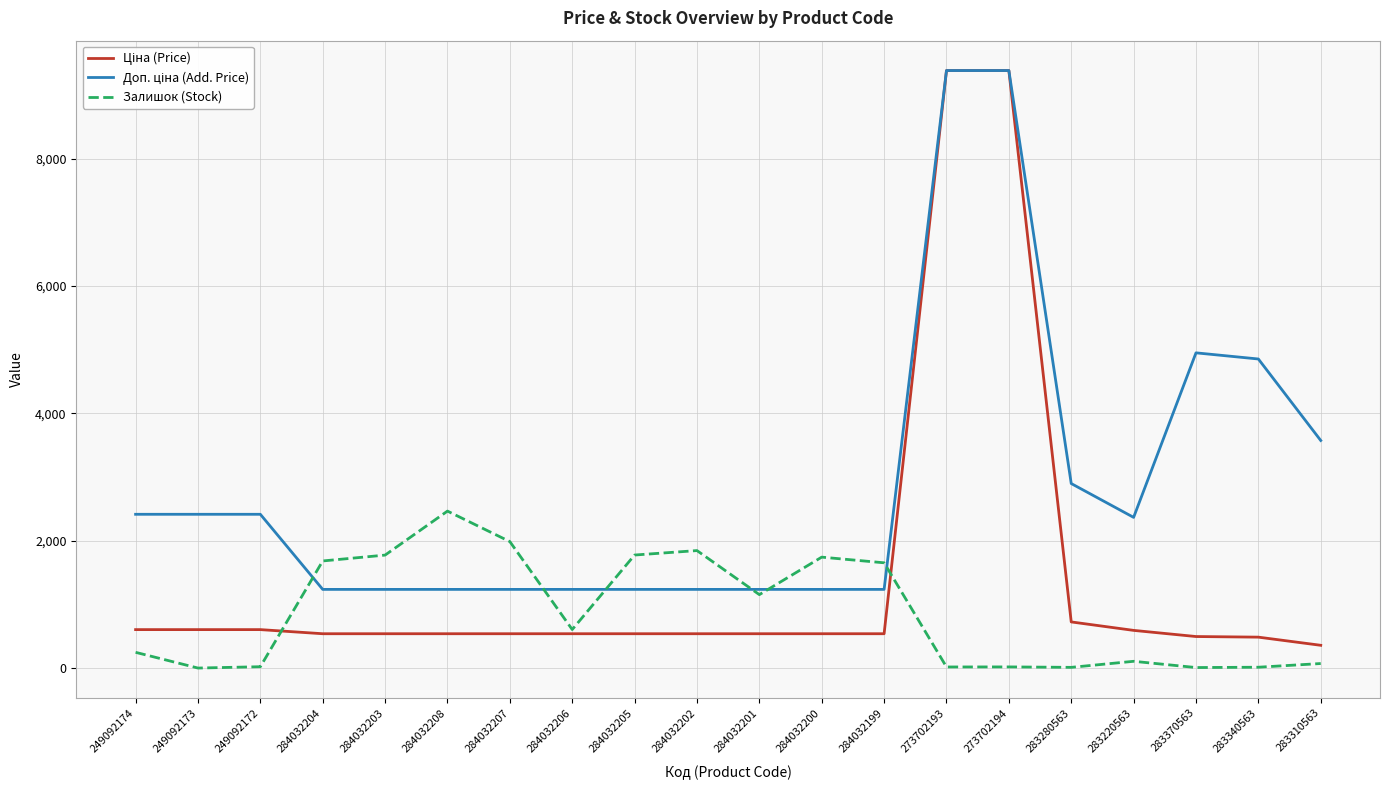

What is the maximum value for Залишок (Stock)?

2465.0